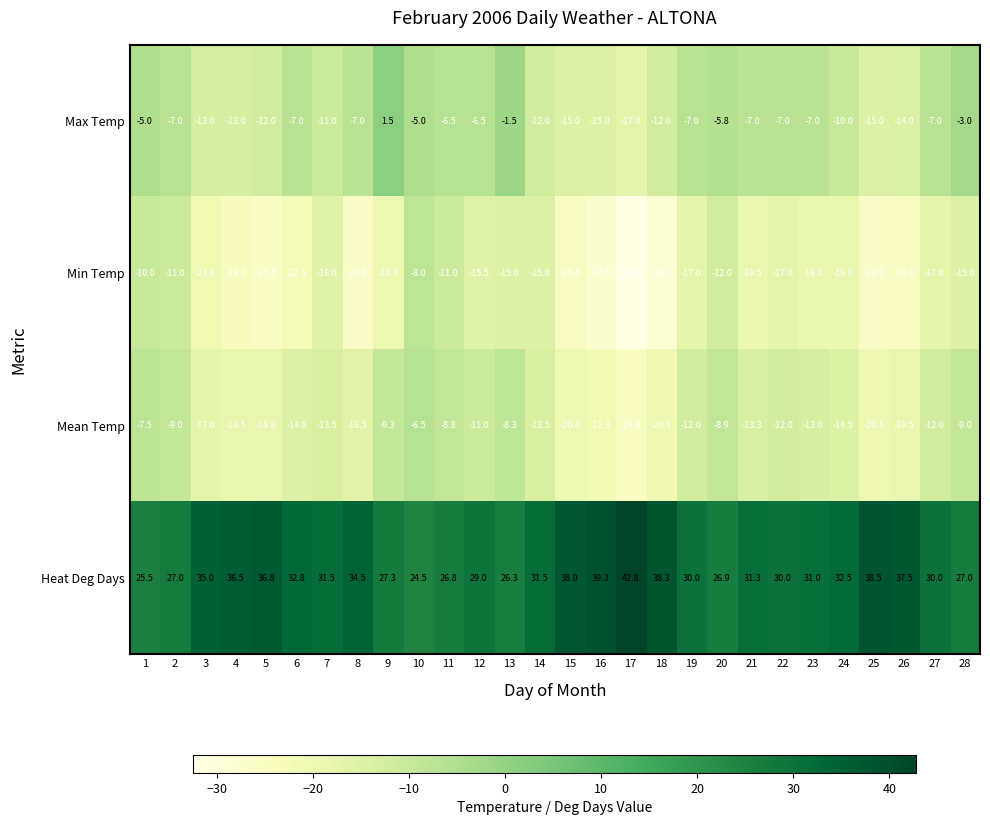

At which label does Max Temp reach its minimum?

17